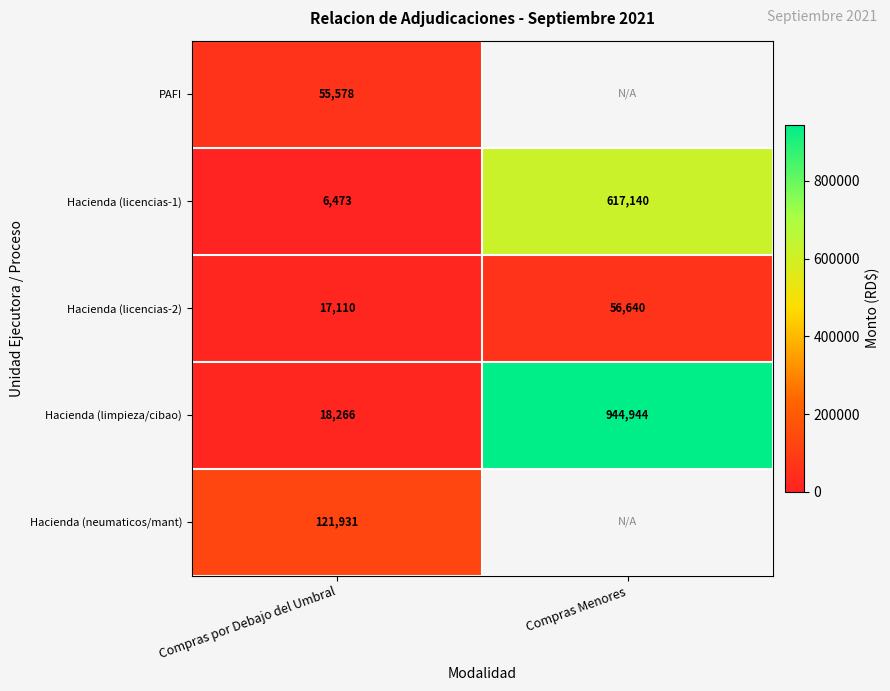

What is the greatest value displayed?

944944.0